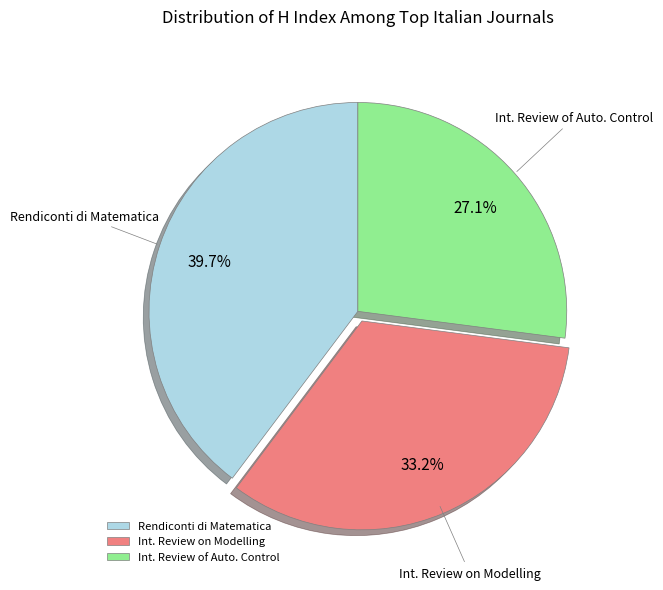

Between Int. Review on Modelling and Rendiconti di Matematica, which is larger?

Rendiconti di Matematica